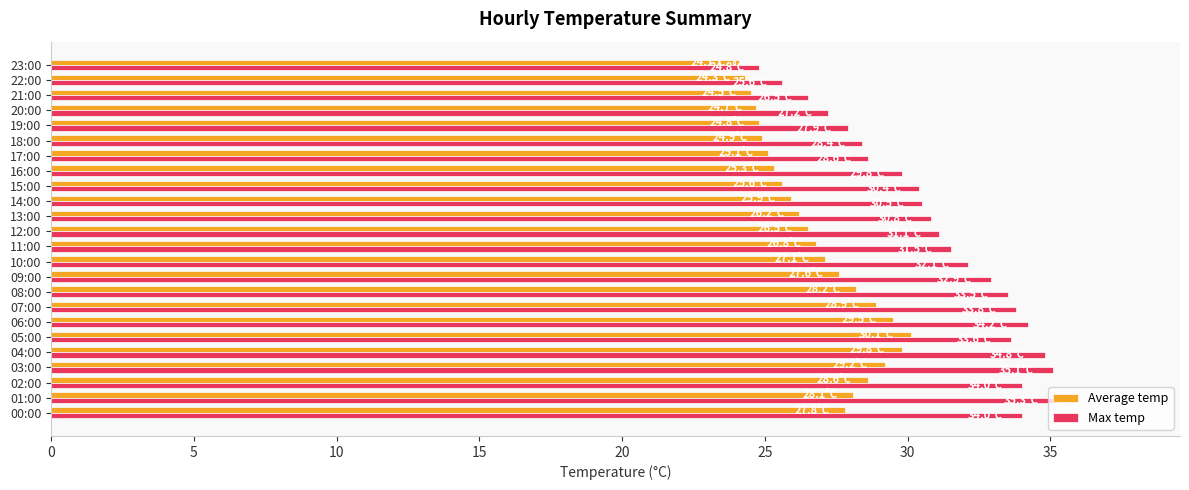

What is the sum of all Max temp values?

746.4